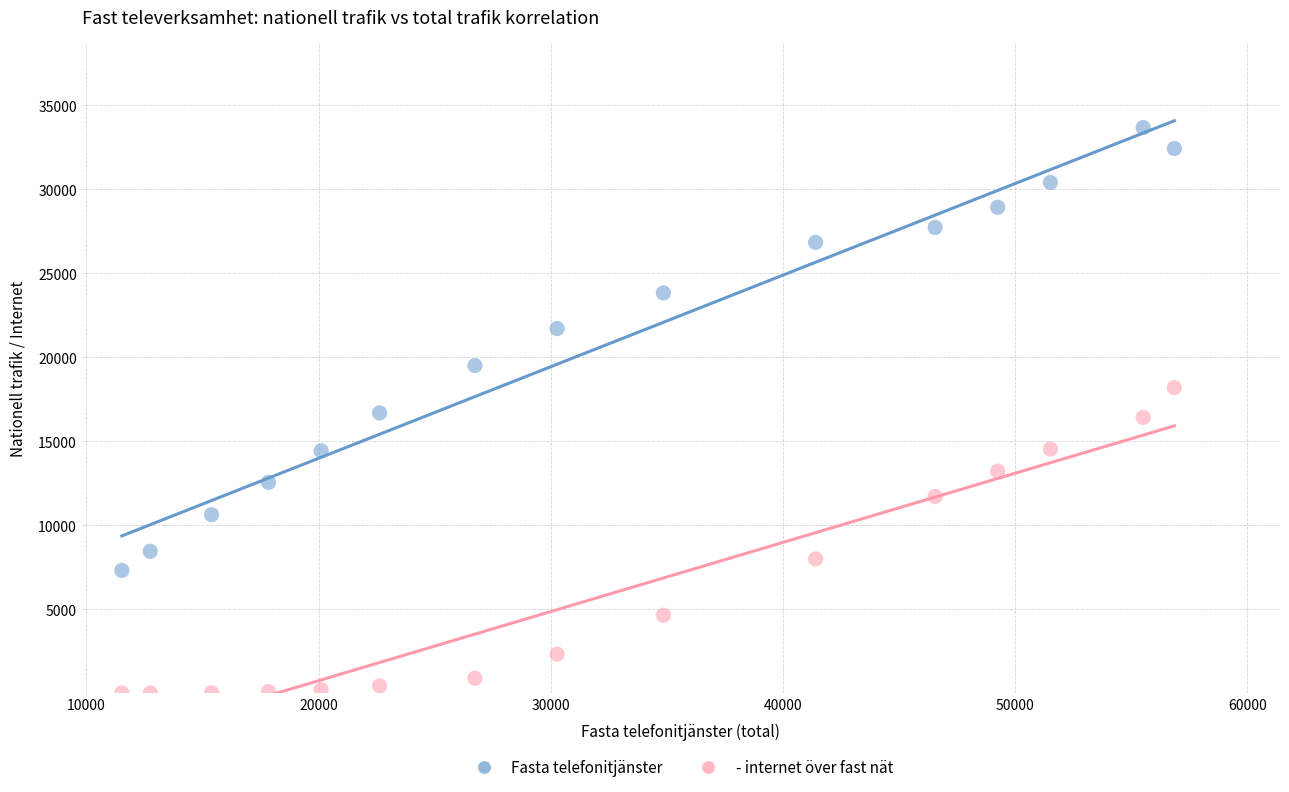

Across all data points, what is the range of X values (max minus min)?

45330.0